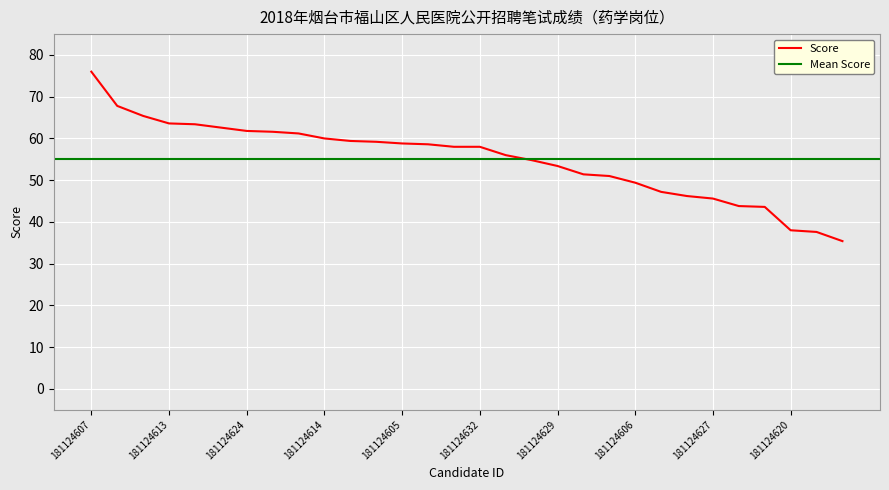

Which label corresponds to the smallest value in the chart?

181124616